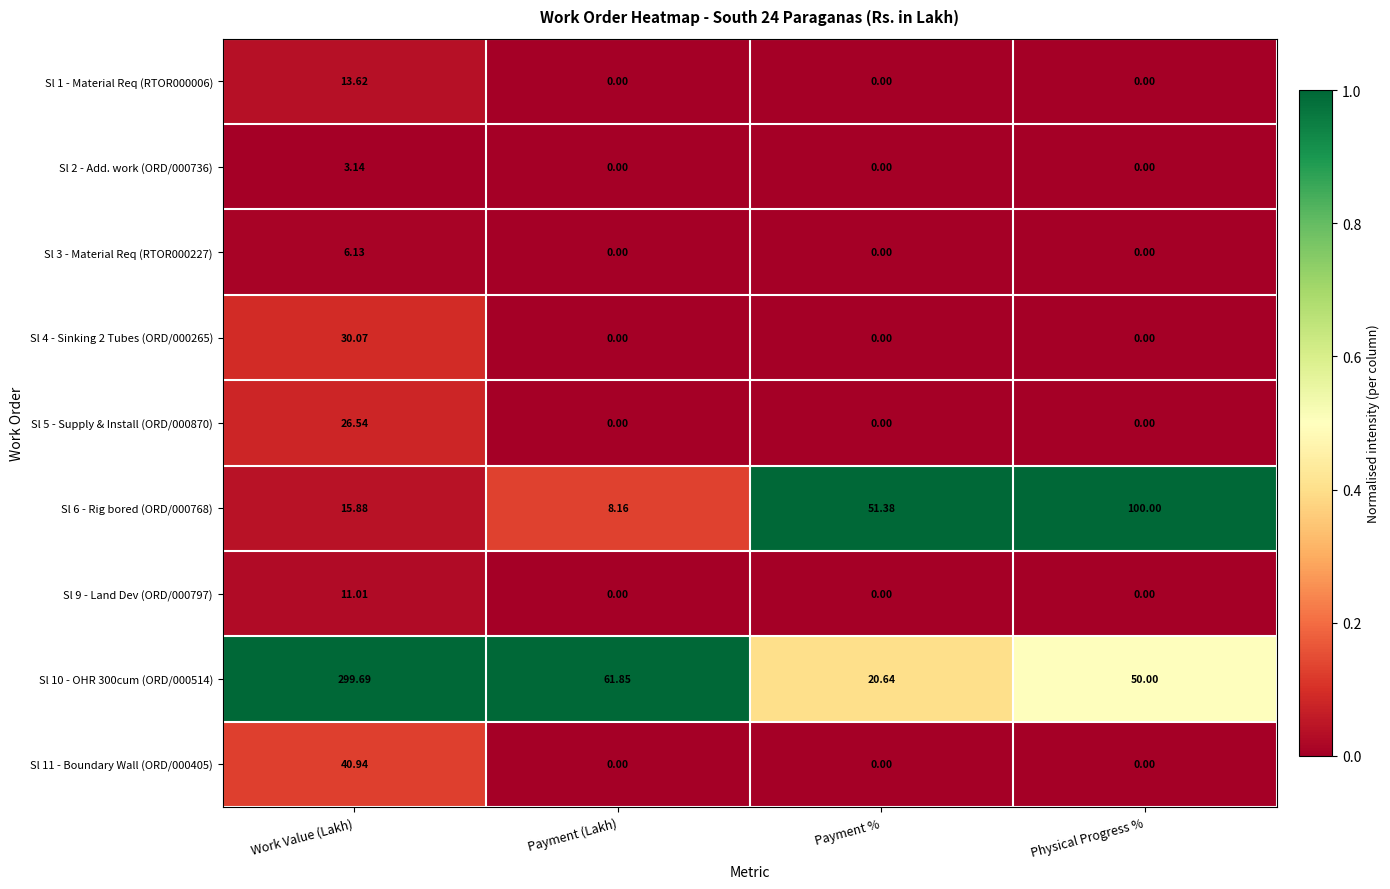

What is the greatest value displayed?

299.7